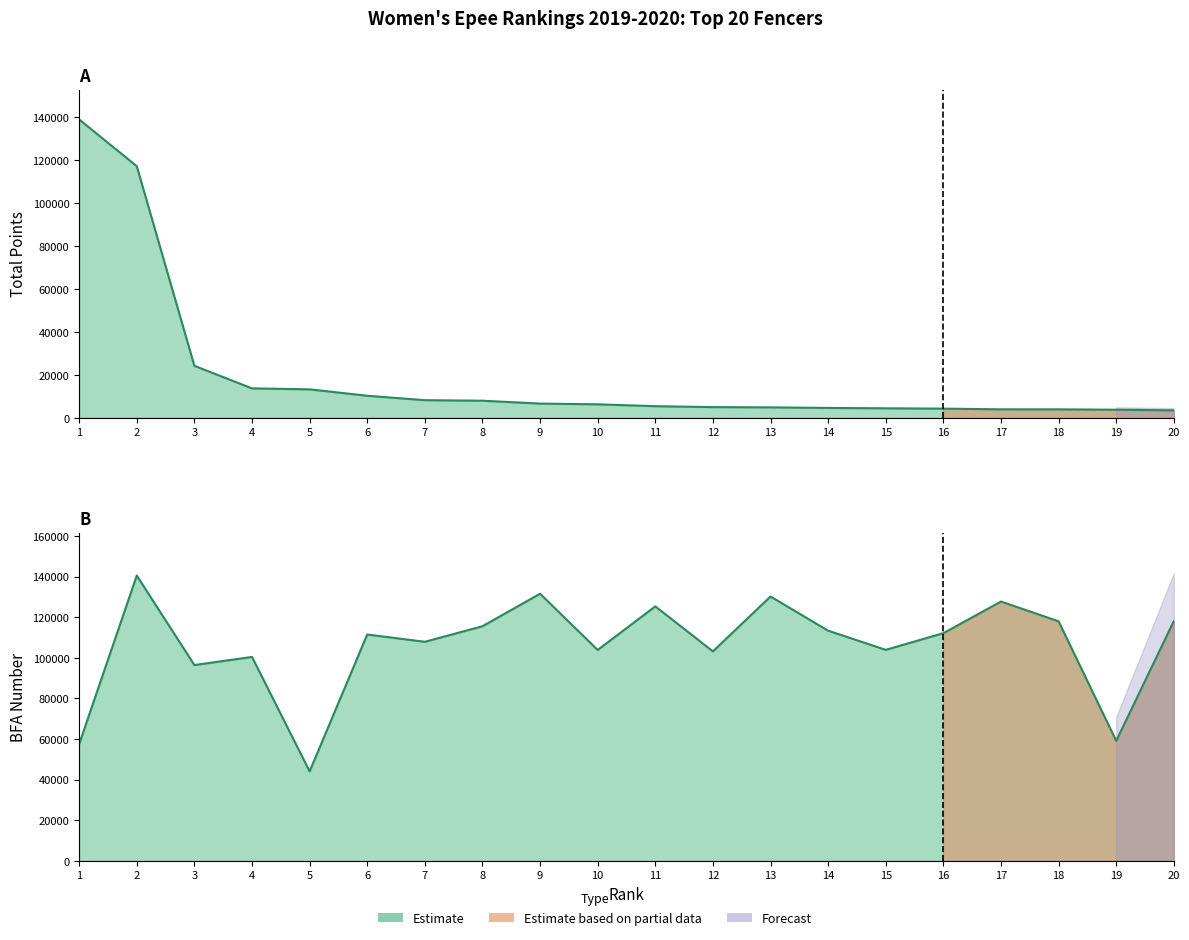

List the series in order of their peak value, lowest first.

Total Points, BFA No